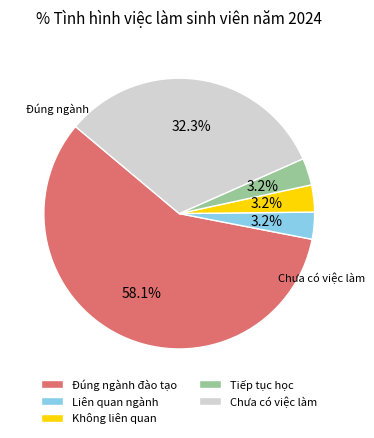

How many segments does this pie chart have?

5